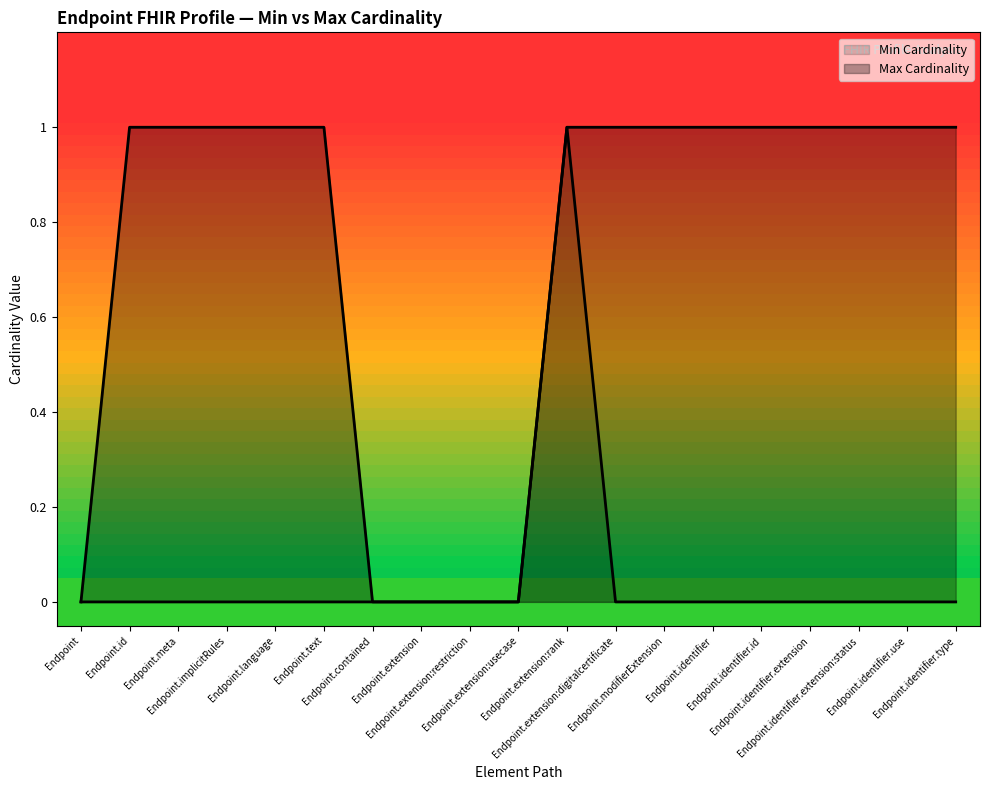

True or false: Max Value Count and Min Value Count cross at least once.

False